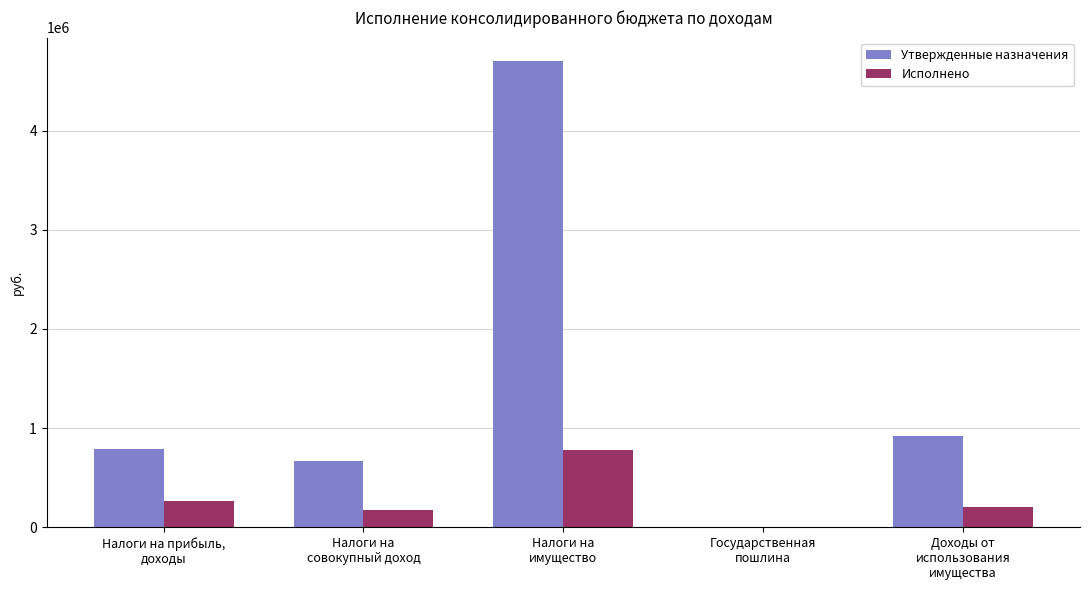

What is the sum of the Утвержденные назначения values at Налоги на
имущество and Налоги на
совокупный доход?

5370100.0